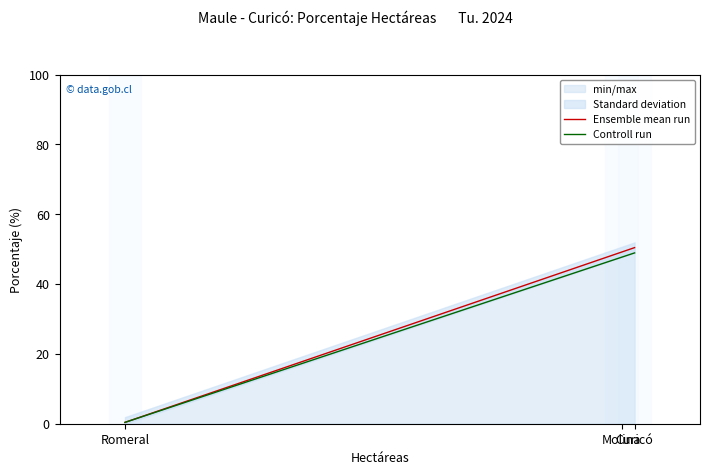

Rank the series at Molina from lowest to highest value.

Controll run, Ensemble mean run